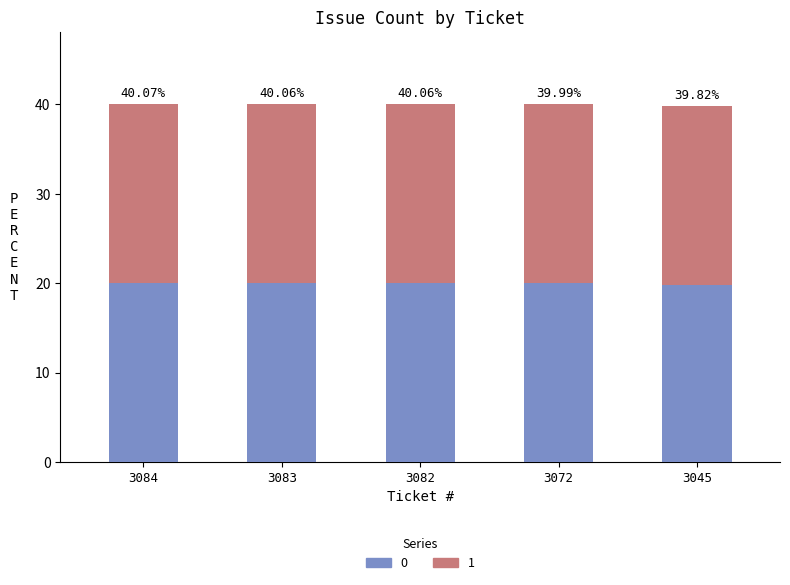

Between 3045 and 3082, which is larger?

3082